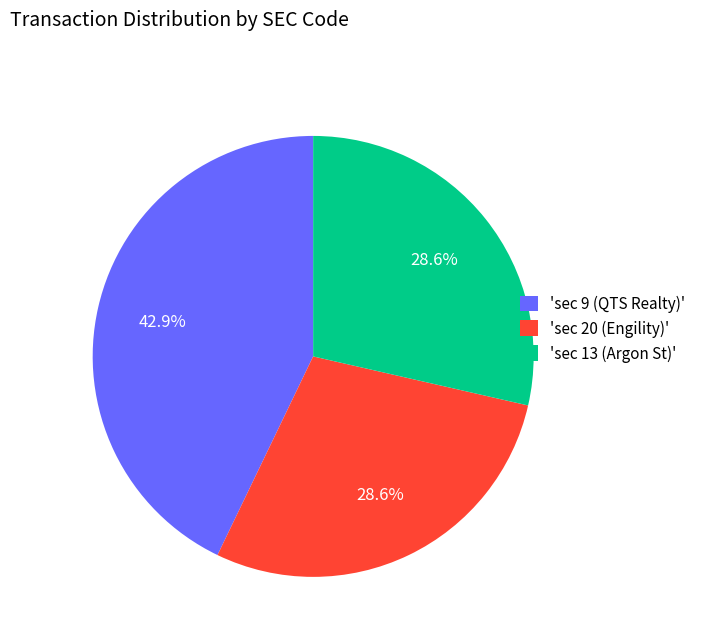

What portion of the pie excludes 'sec 20 (Engility)'?

71.4%